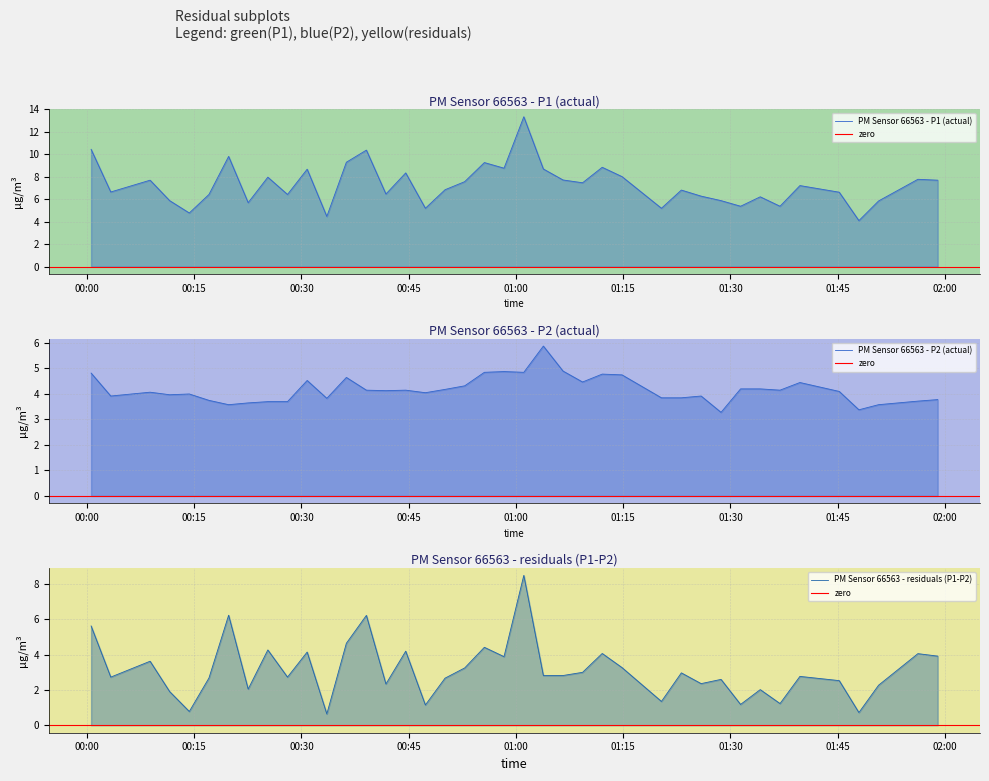

What is the spread (max minus min) of values at 2023-05-07T00:22:33?

2.1